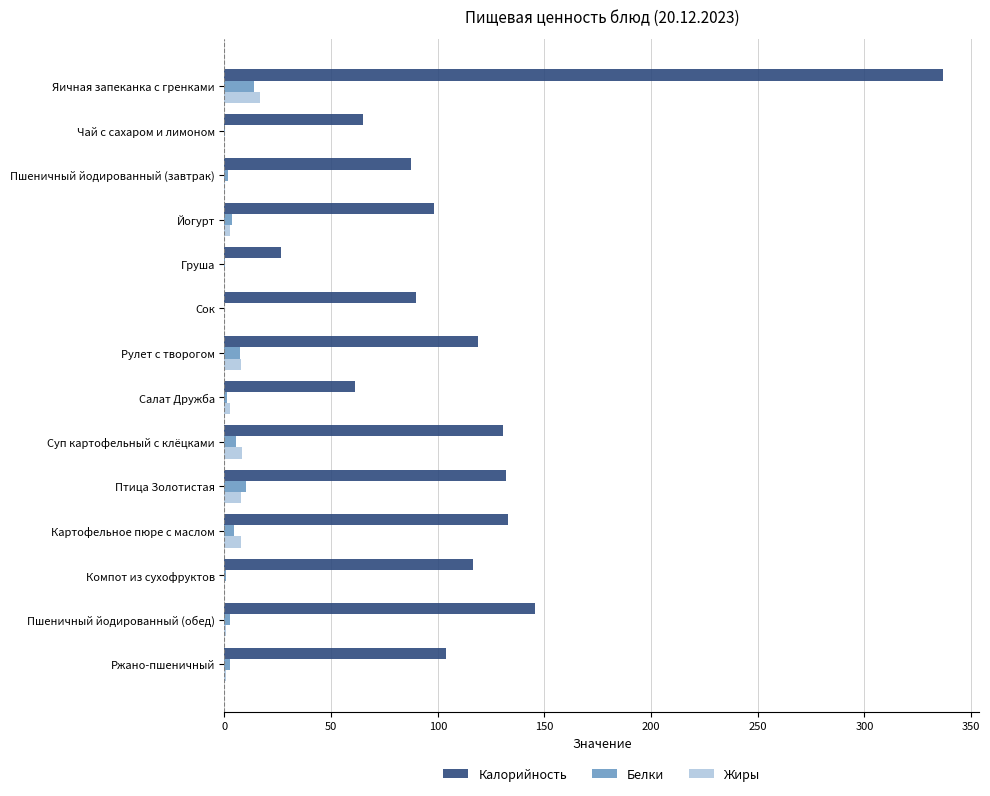

Is the value of Жиры at Птица Золотистая greater than the value of Калорийность at Суп картофельный с клёцками?

No